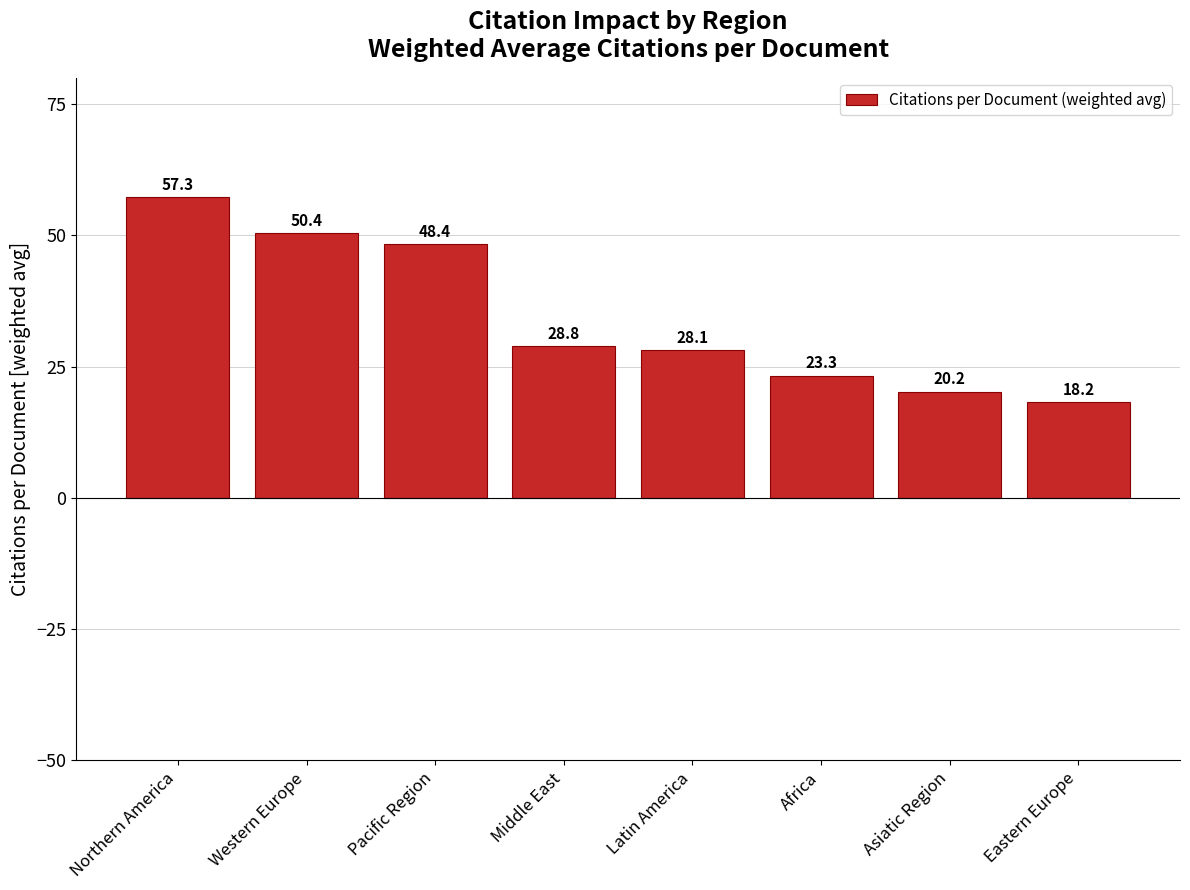

What is the sum of all values?

274.7